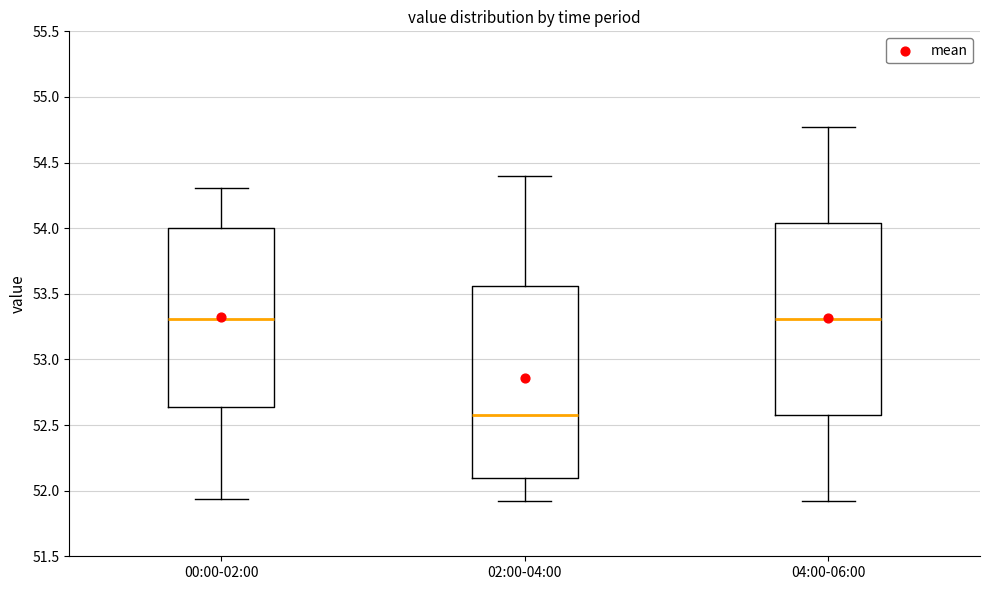

Reading left to right, transcribe this box plot: for each box, give where its median line is, the range the box spans, and where its two whiskers end, as read against the y-axis. The values are not printed on the chart, so give them approximately, as read against the axis.

00:00-02:00: median 53.30, box 52.65 to 54.00, whiskers 51.95 to 54.30
02:00-04:00: median 52.60, box 52.10 to 53.55, whiskers 51.90 to 54.40
04:00-06:00: median 53.30, box 52.60 to 54.05, whiskers 51.90 to 54.75